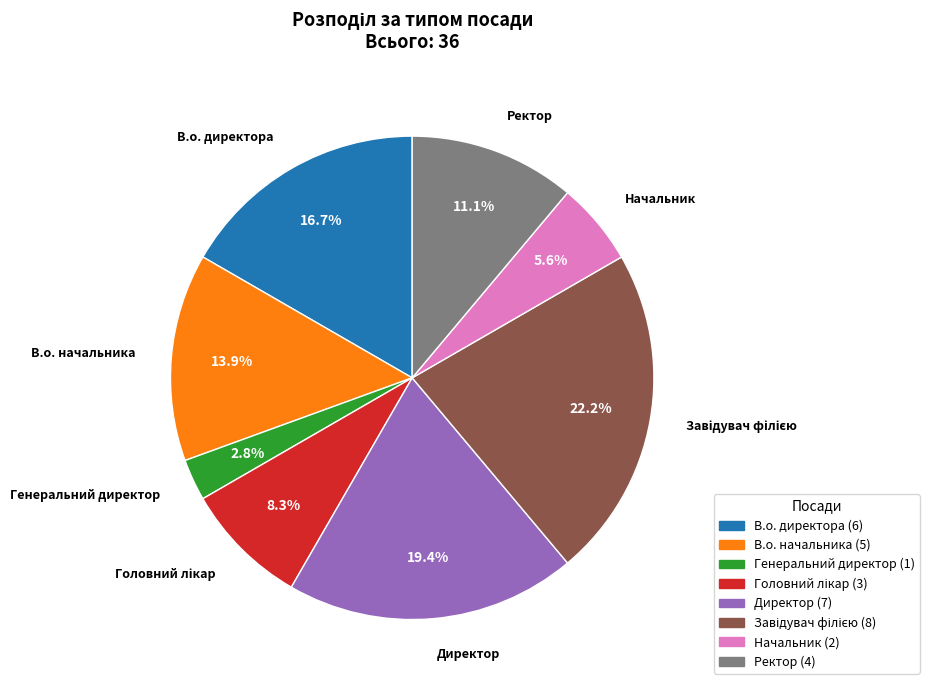

To the nearest percent, what is the combined percentage of Директор and Начальник?

25%